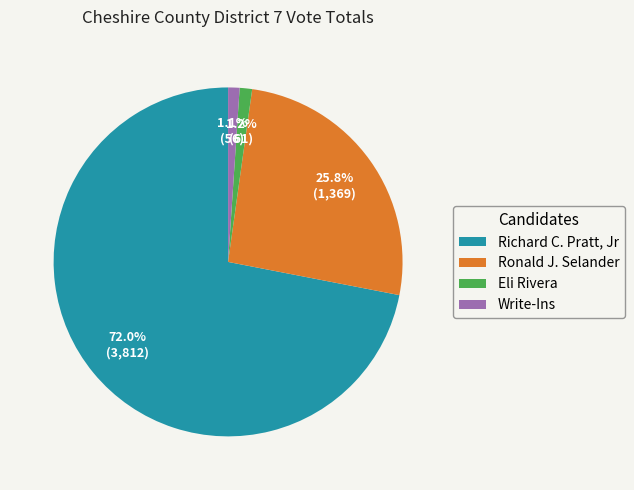

How many slices are in this pie chart?

4